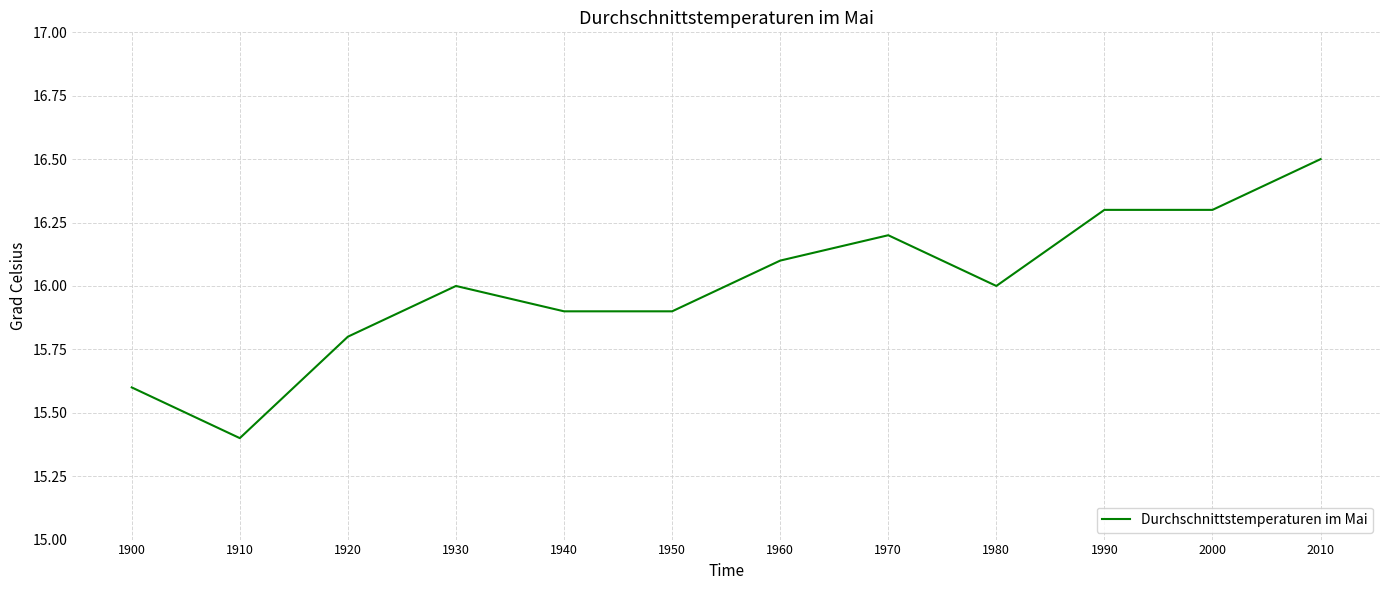

Where is the data nearest to the value 15?

1910